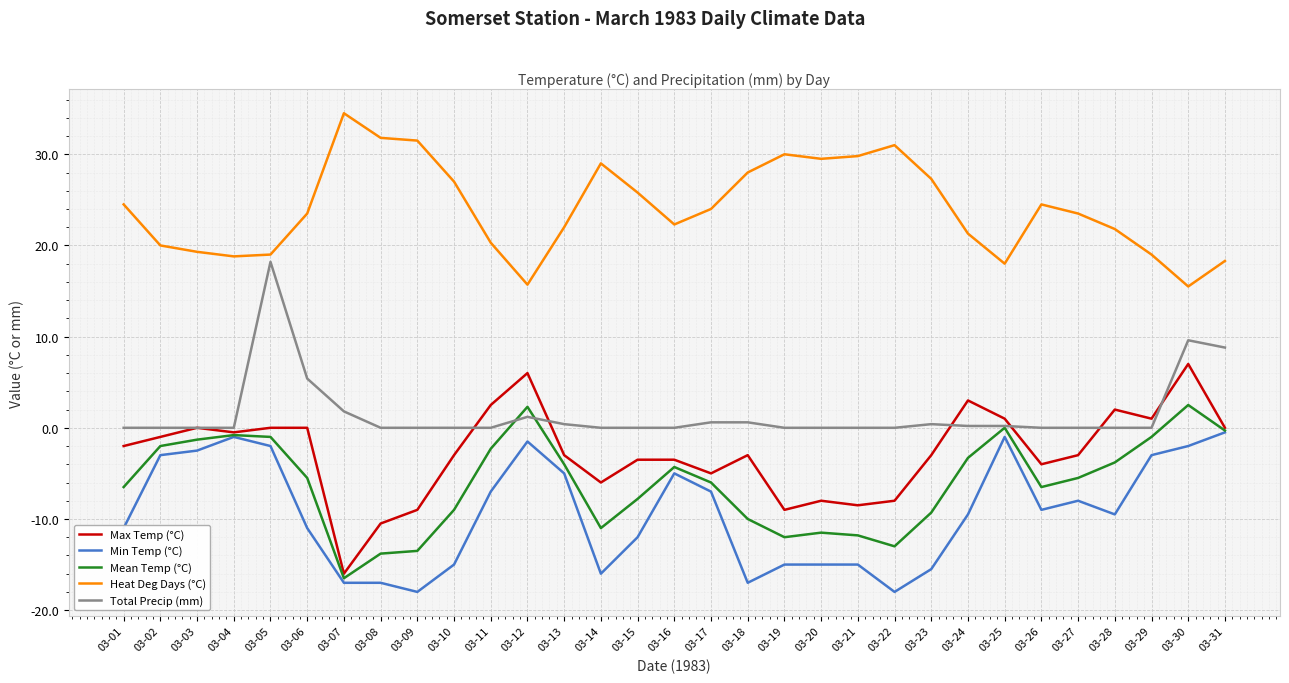

Is the value of Mean Temp (°C) at 03-28 greater than the value of Max Temp (°C) at 03-29?

No